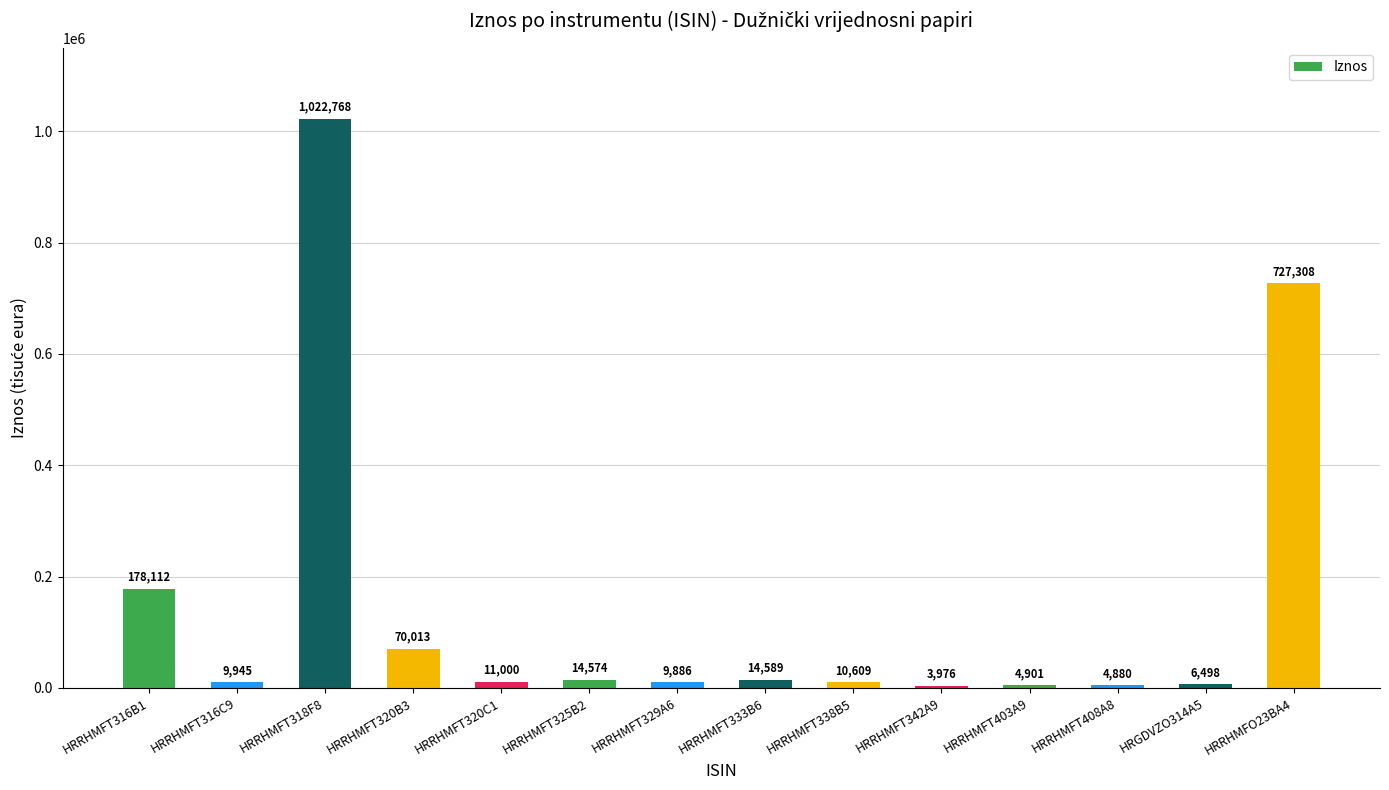

What is the change in value from HRRHMFT316C9 to HRRHMFT408A8?

-5065